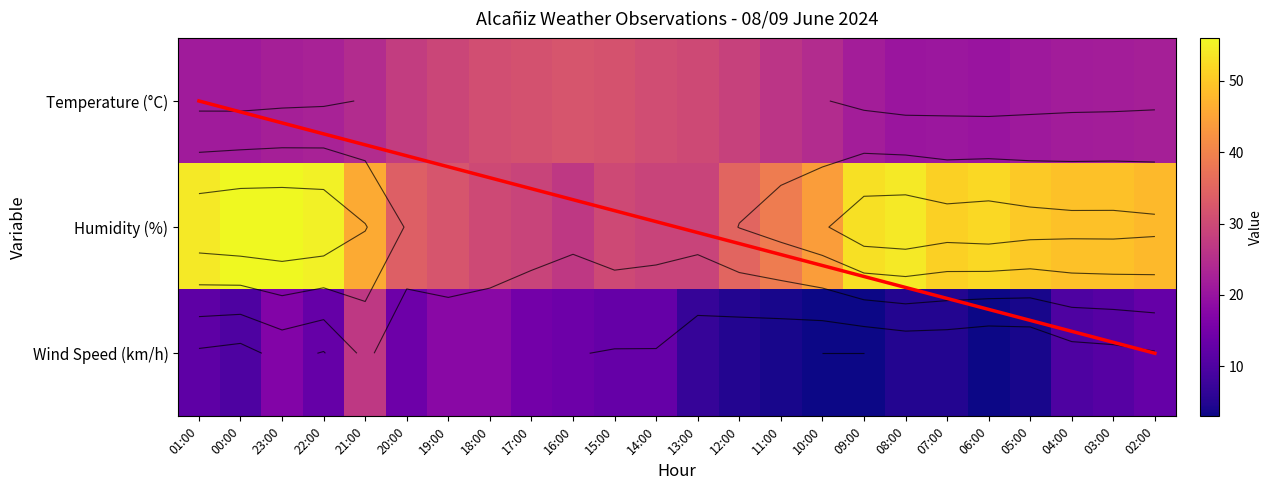

At which label does Temperature reach its minimum?

06:00